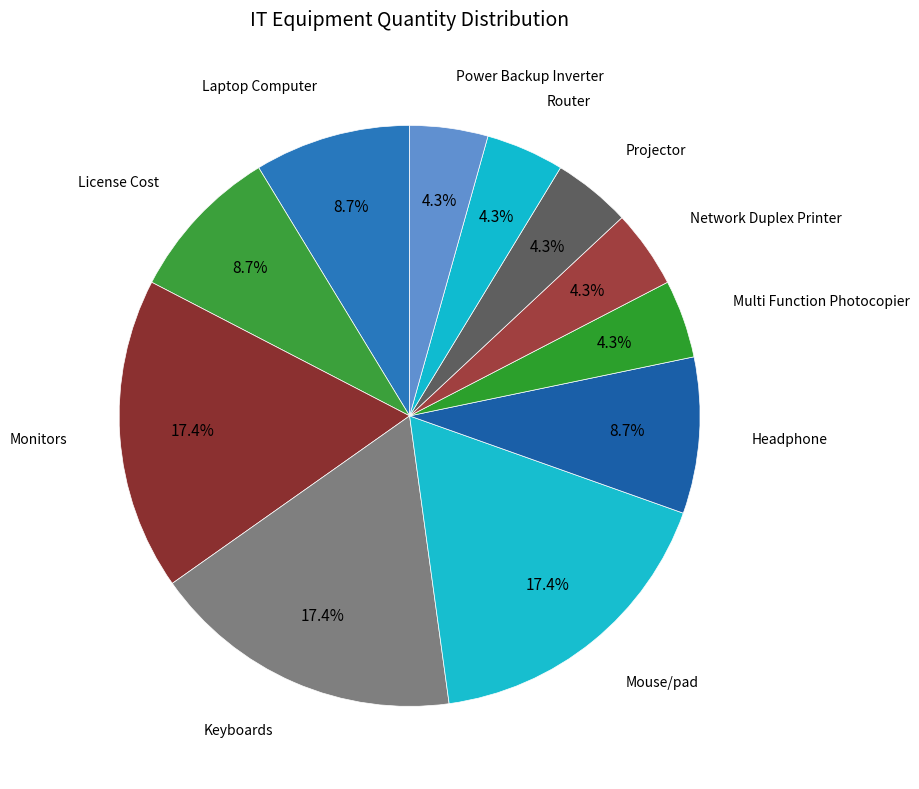

Is it true that Power Backup Inverter is 4% of the pie?

True